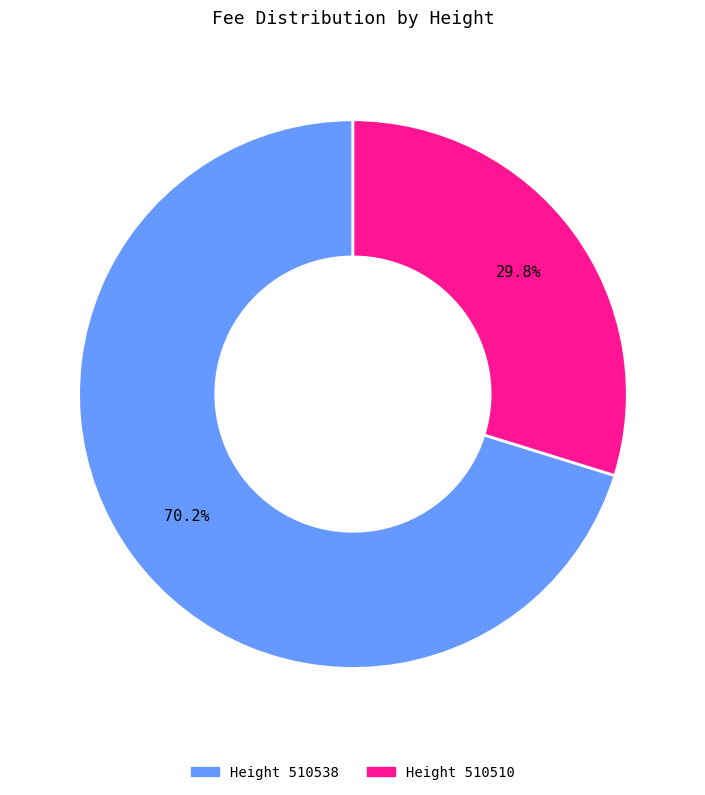

Does any single category account for the majority?

Yes